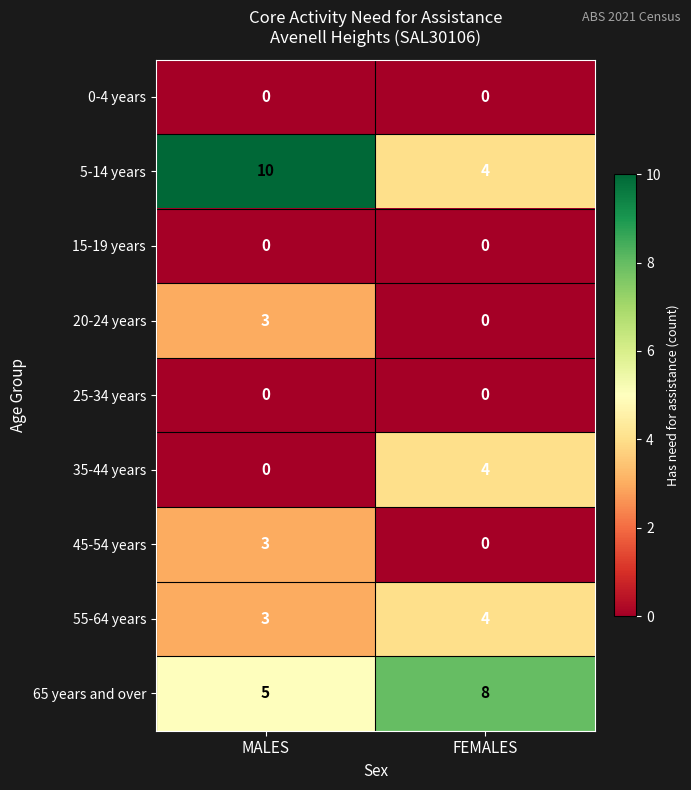

At how many categories does at least one series exceed 4?

2